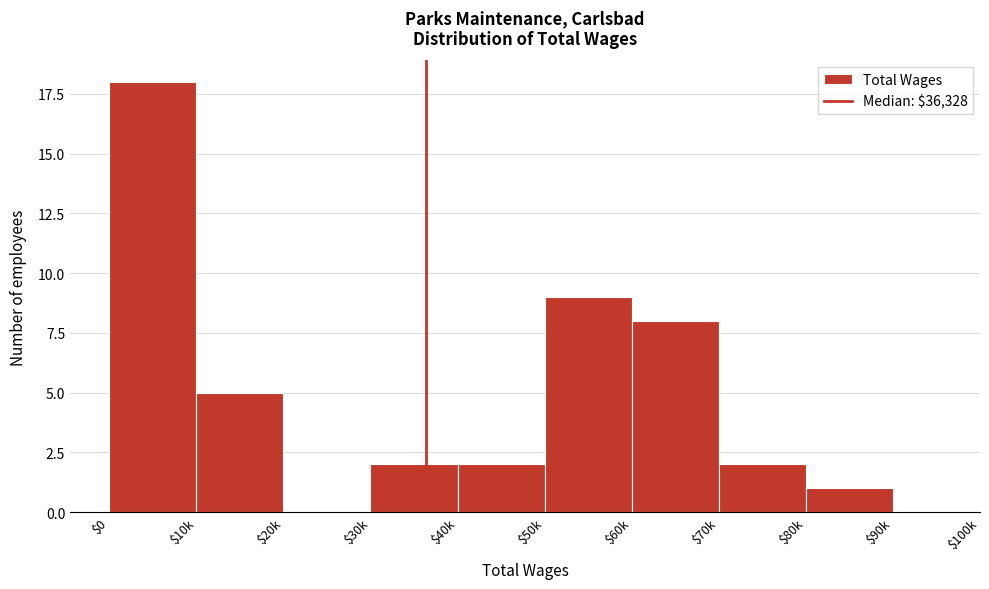

What is the sum of all values?

47